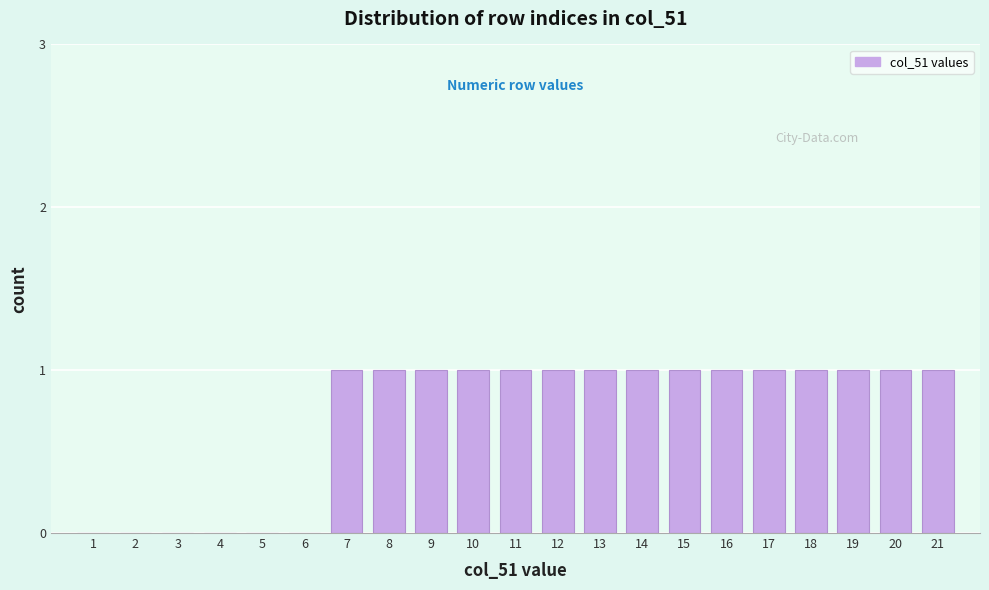

Reading right to left, extract all data points from this chart.

21=1	20=1	19=1	18=1	17=1	16=1	15=1	14=1	13=1	12=1	11=1	10=1	9=1	8=1	7=1	6=0	5=0	4=0	3=0	2=0	1=0